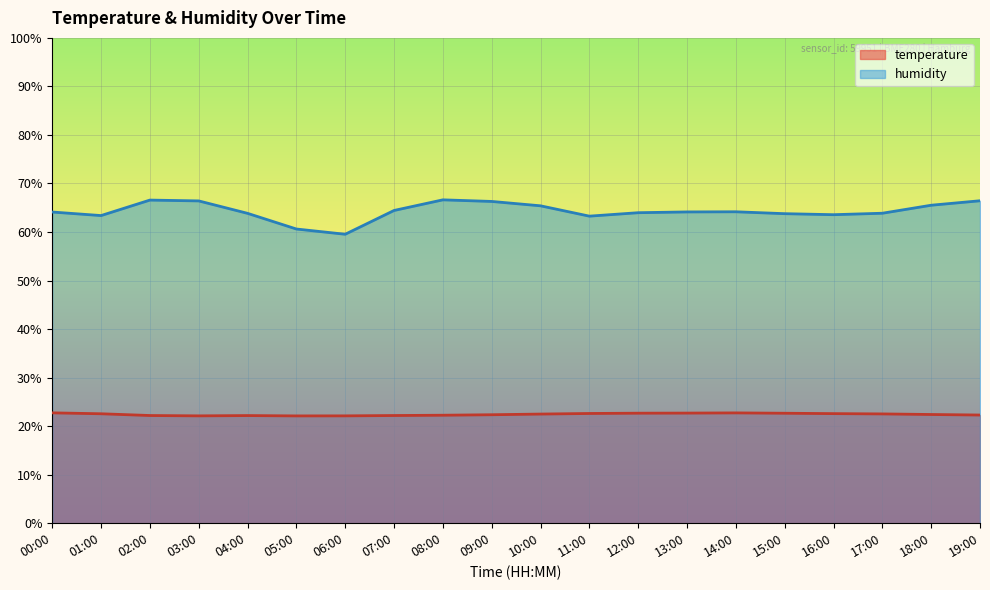

What are all the series names shown in the legend?

temperature, humidity